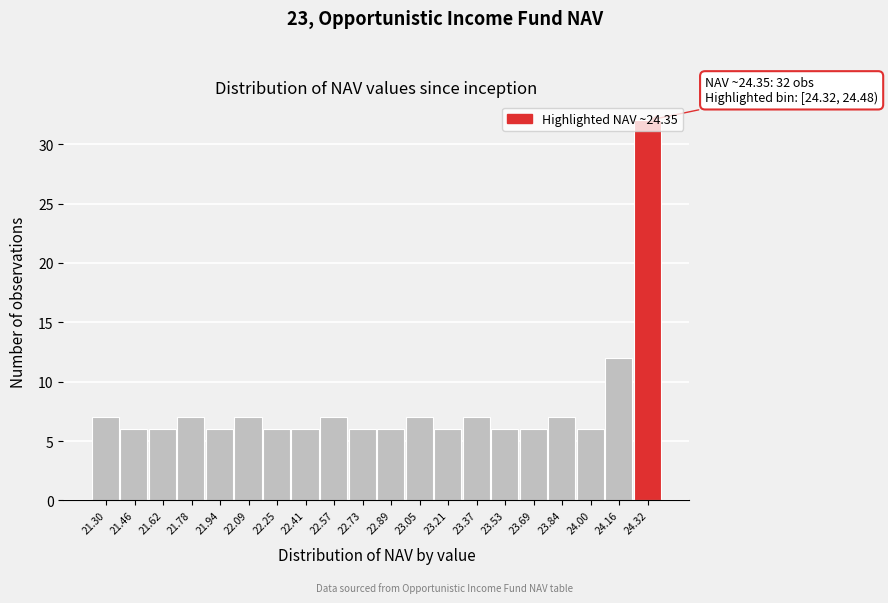

Which has a higher value, 21.30 or 22.73?

21.30